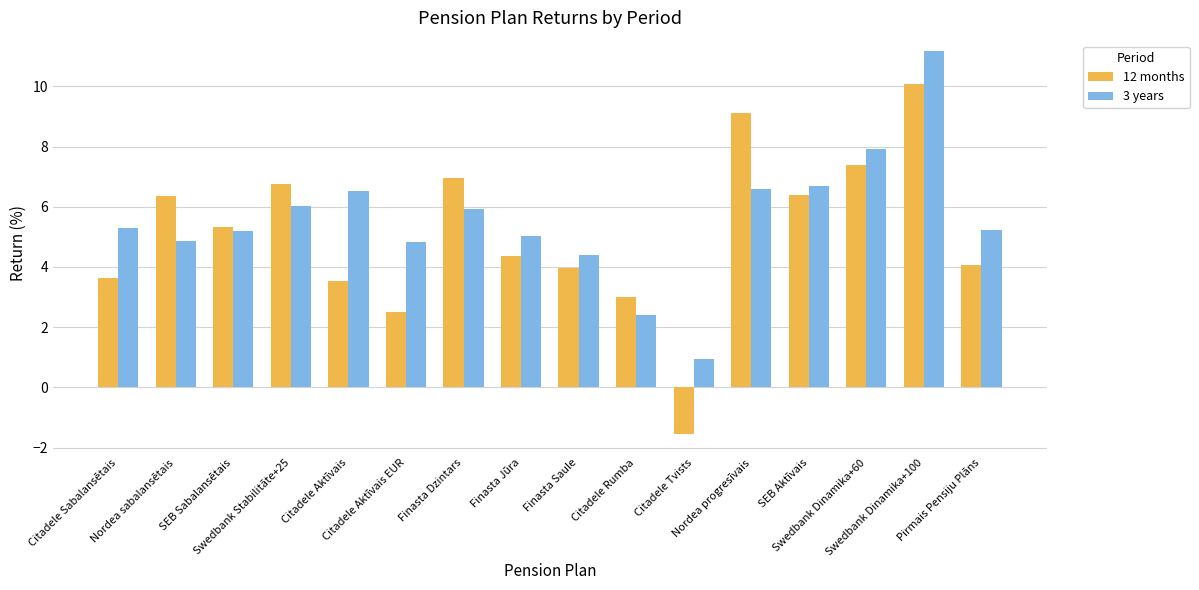

What is the total value across all series at Finasta Saule?

8.3